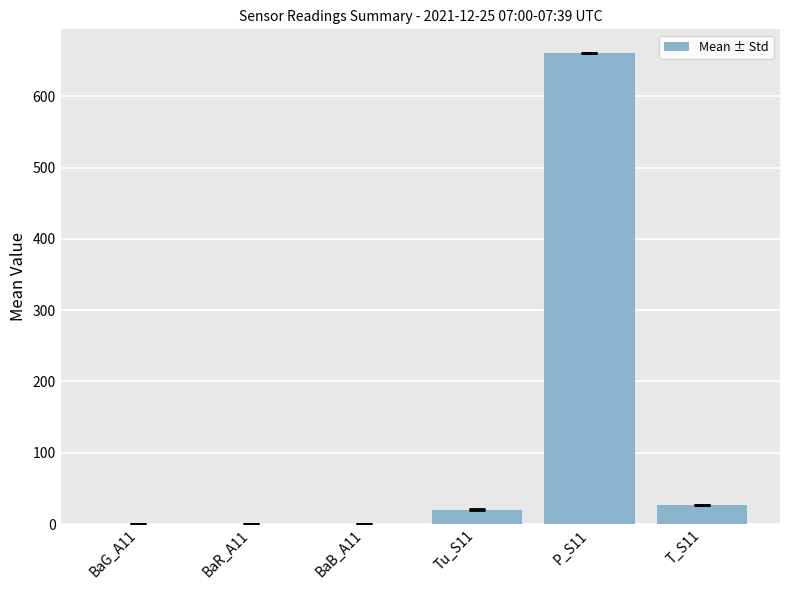

What is the approximate value at BaB_A11?

0.5